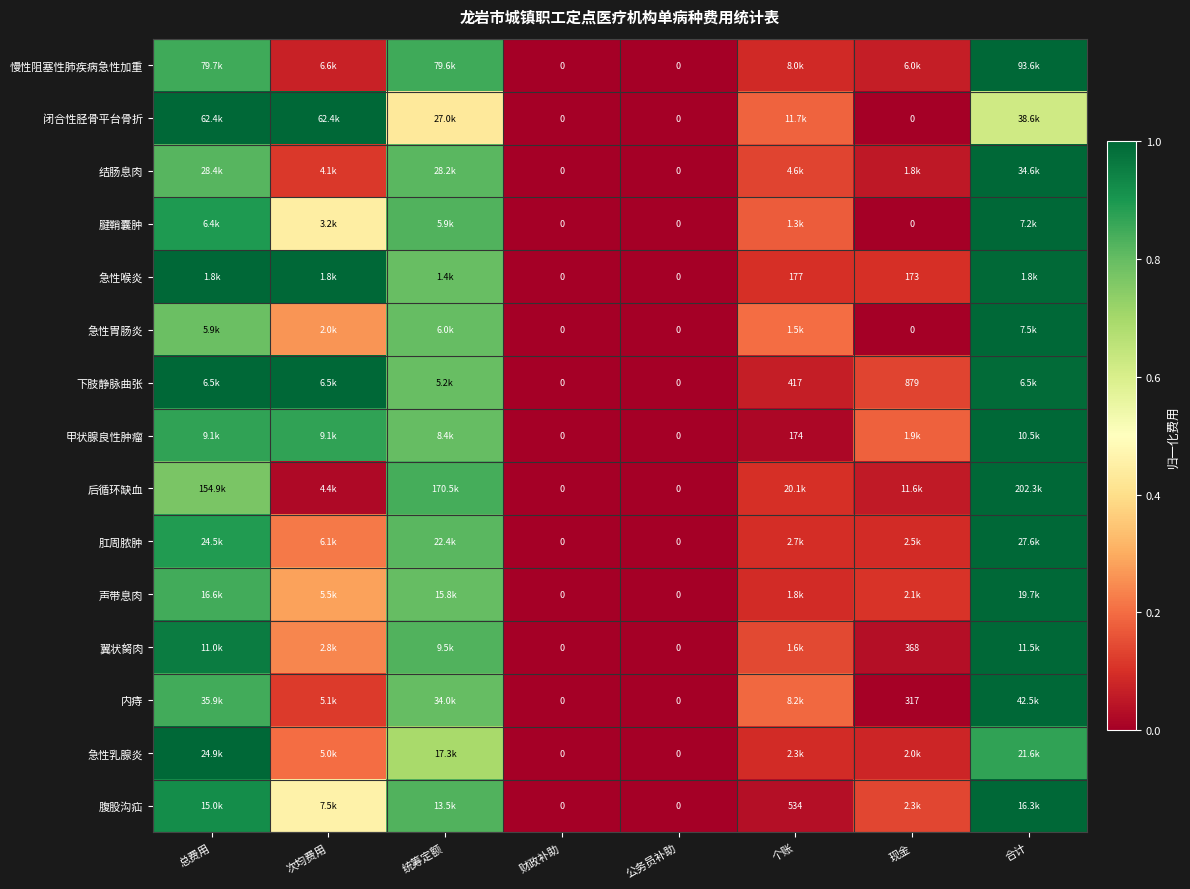

Where is 甲状腺良性肿瘤 nearest to the value 0?

财政补助